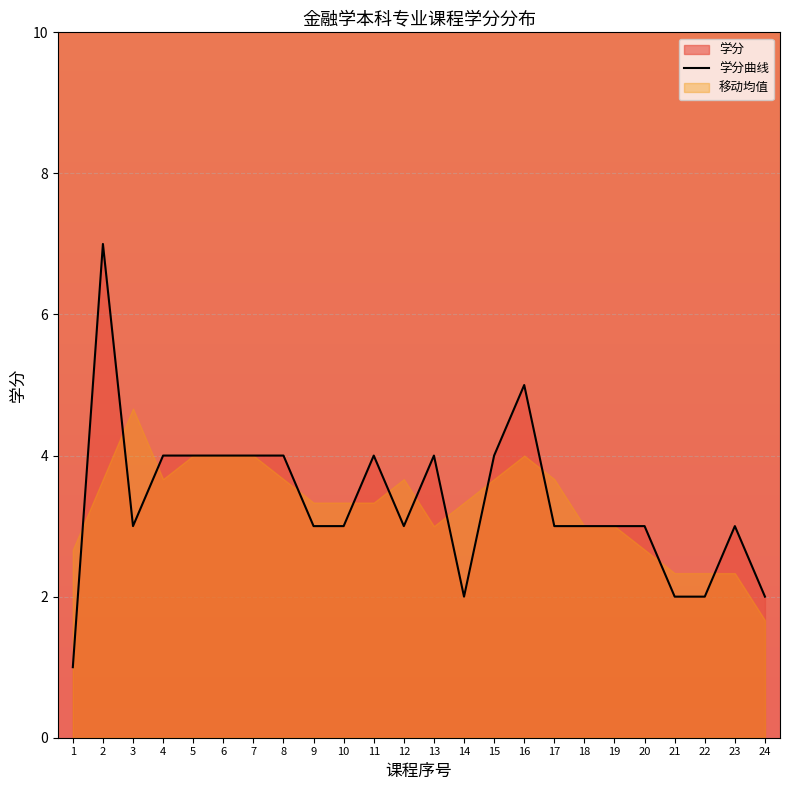

What is the sum of all values?

80